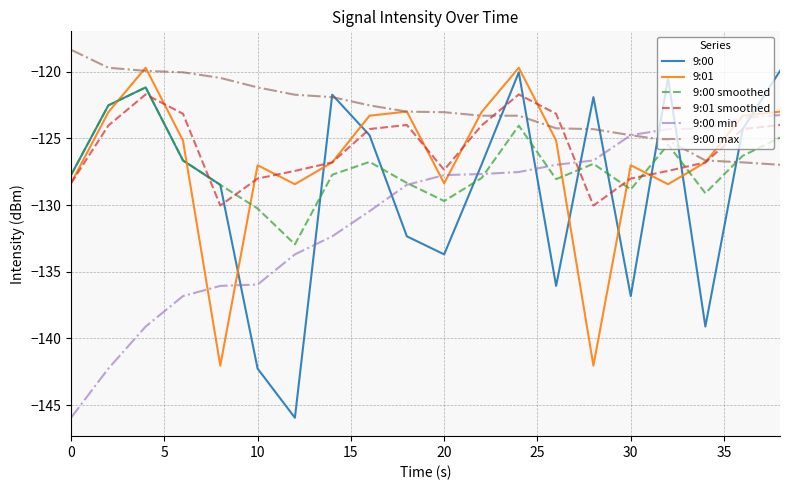

What is the greatest value displayed?

-118.4